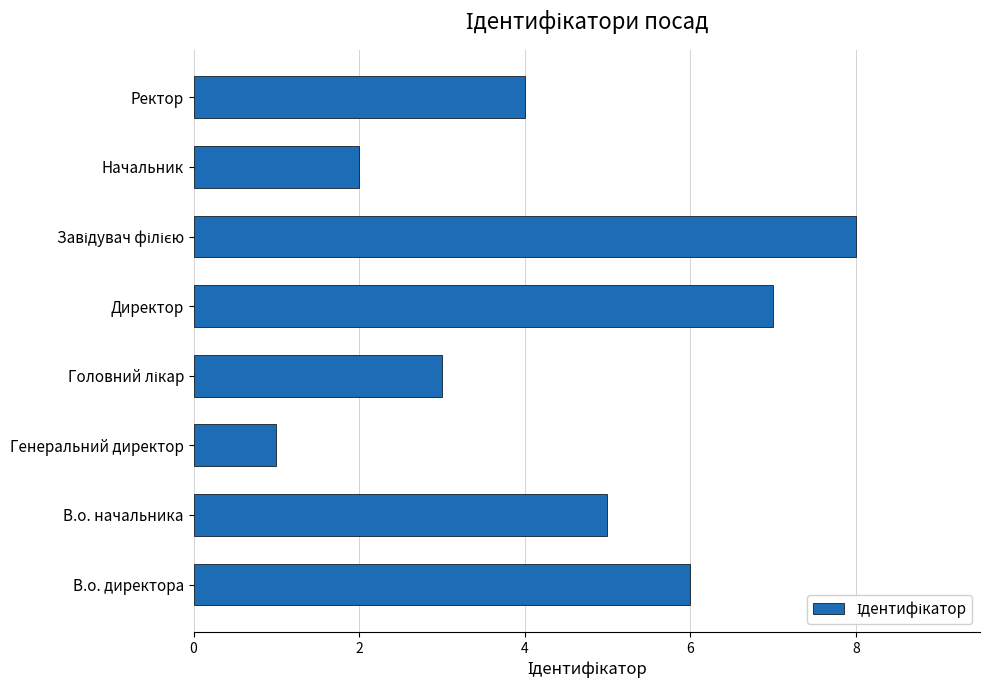

What is the difference between the values at В.о. начальника and Начальник?

3